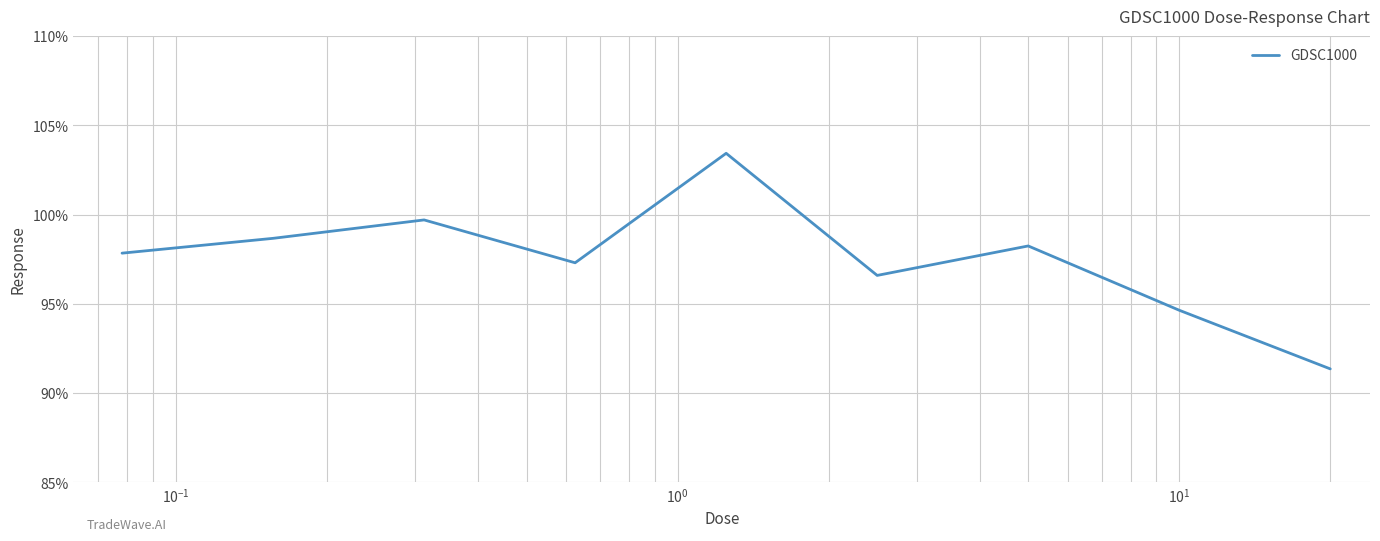

What is the difference between the maximum and minimum values?

12.1